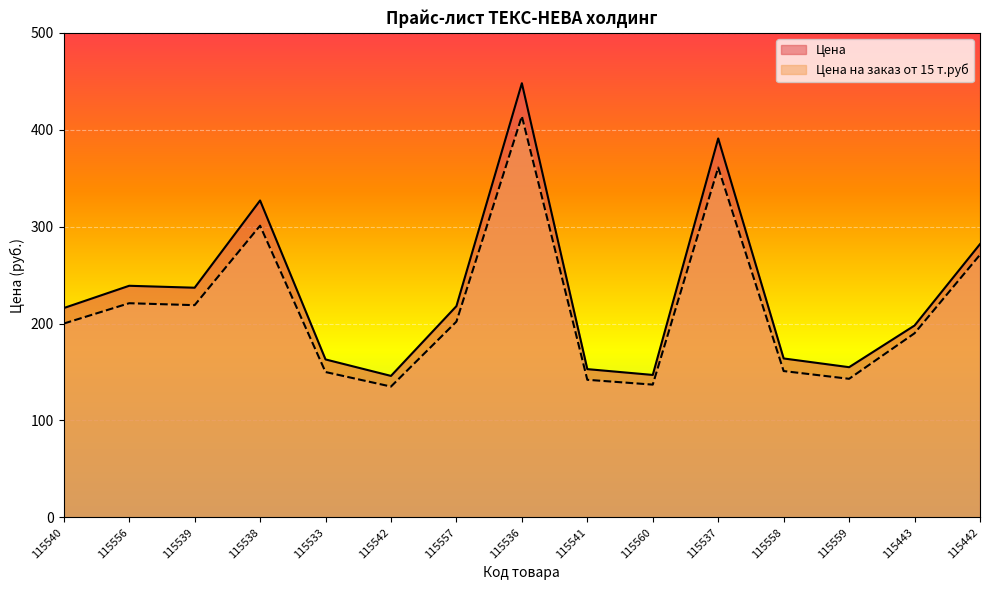

What is the difference between the highest and lowest values at 115537?

30